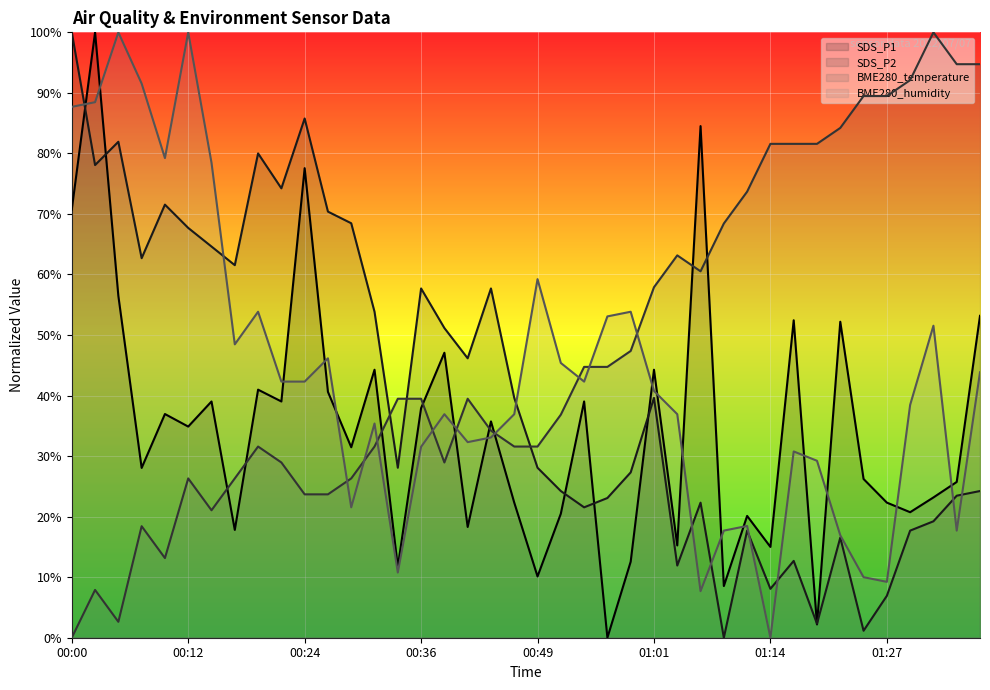

How many data points in BME280_temperature (line) are less than 39?

19